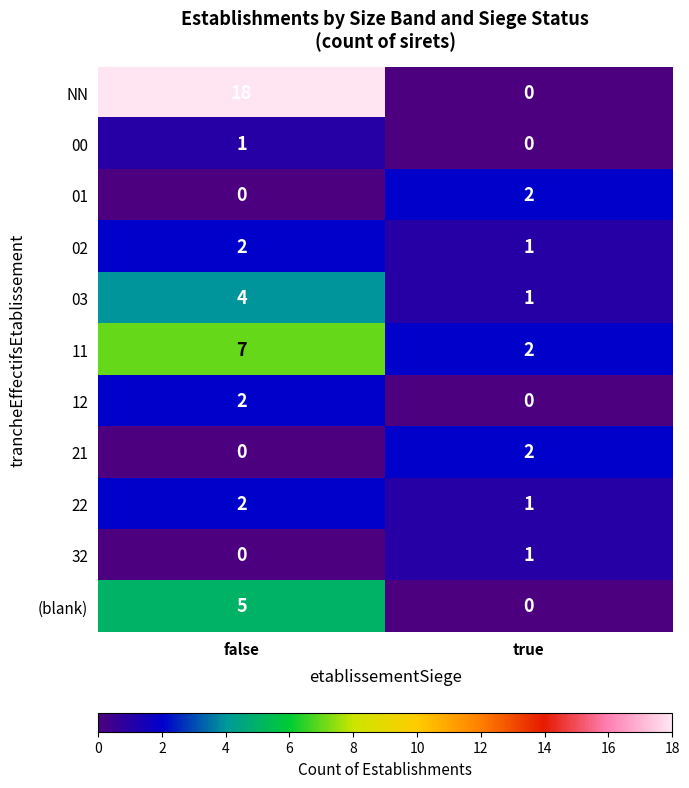

Which category has the highest value across all series?

false